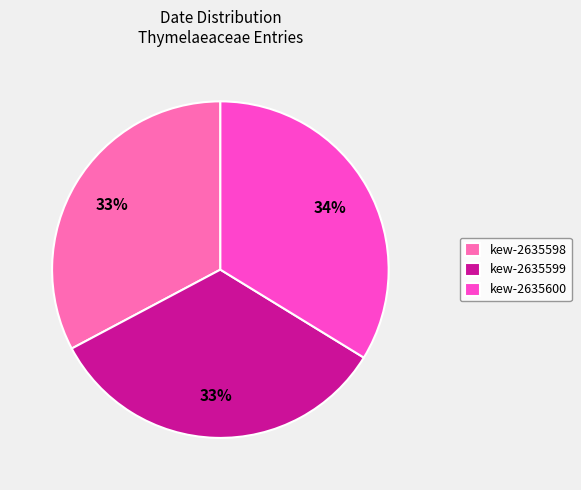

What percentage is the kew-2635599 slice, to the nearest percent?

33%